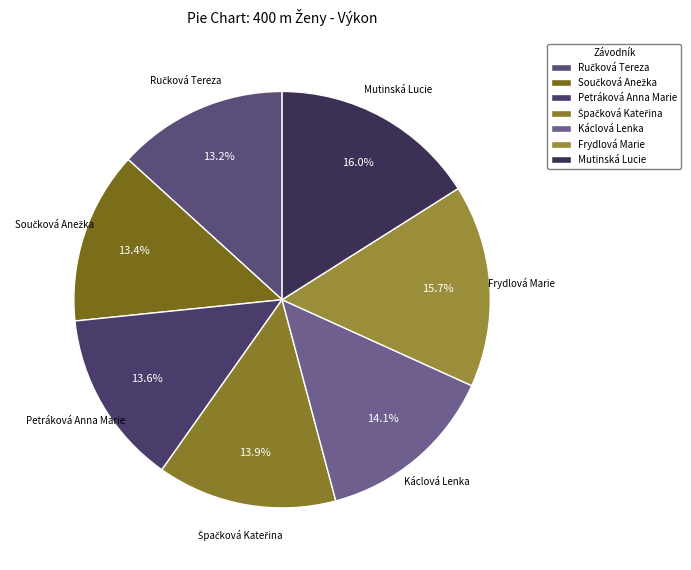

Approximately how many times larger is the value at Mutinská Lucie compared to Petráková Anna Marie?

1.2